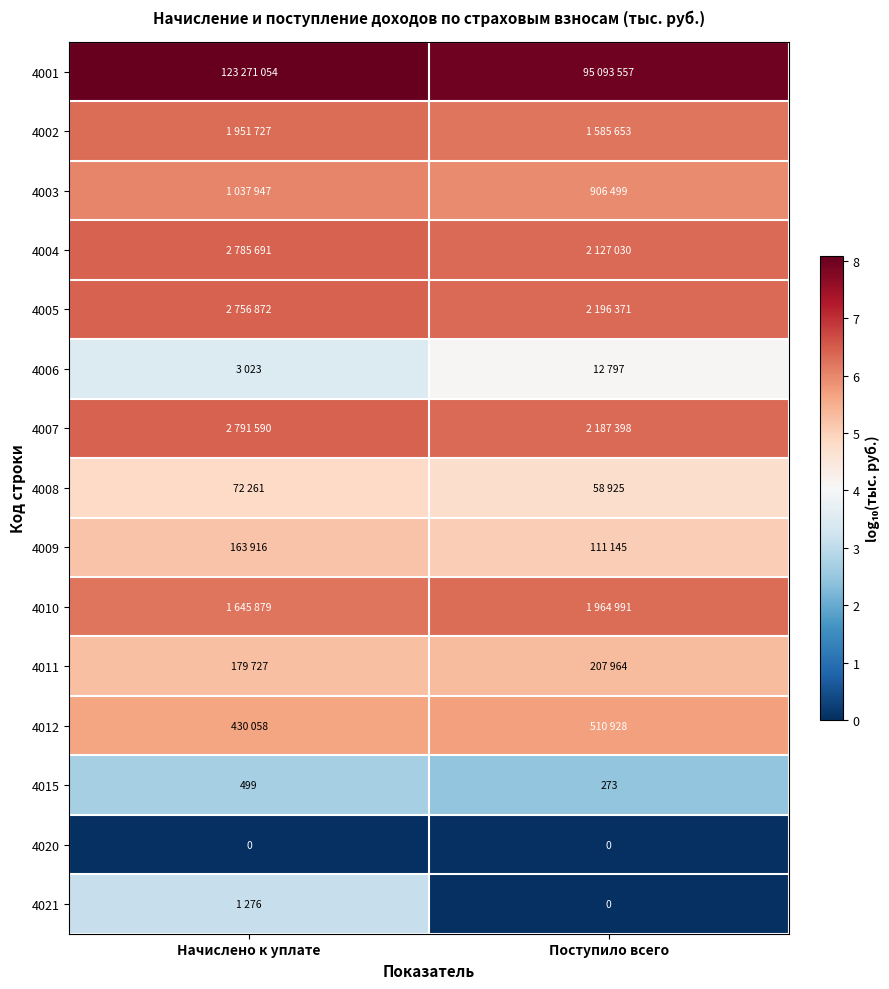

What is the maximum value shown in the chart?

8.1